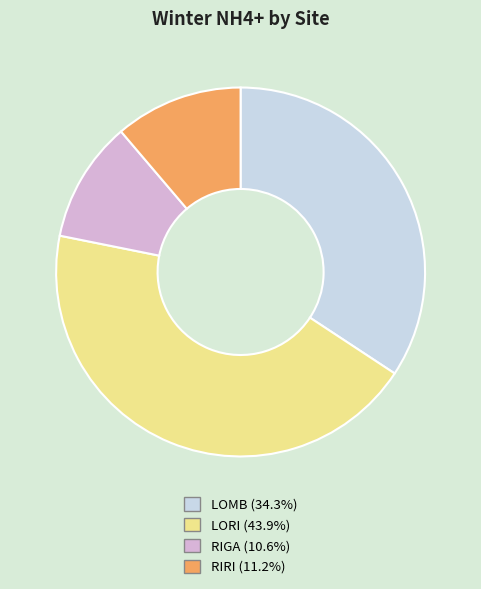

Is there any slice that represents more than half of the pie?

No